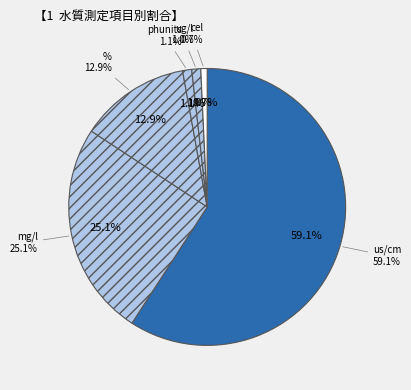

The Orthophospht slice represents 0% of the pie. True or false?

True